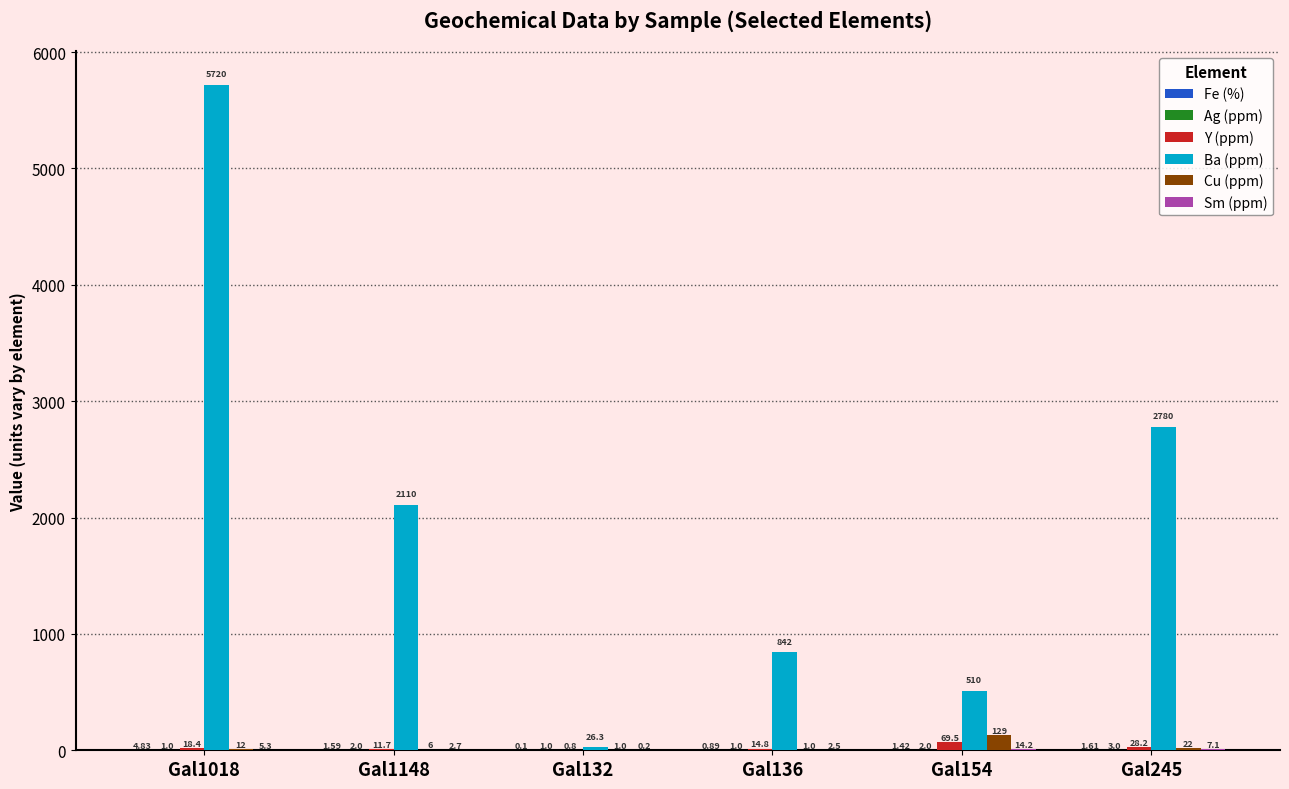

Does the chart contain stacked bars?

No